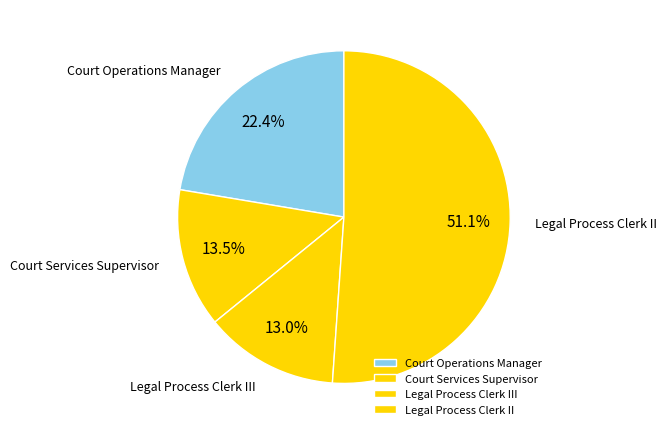

Which slice is the largest?

Legal Process Clerk II